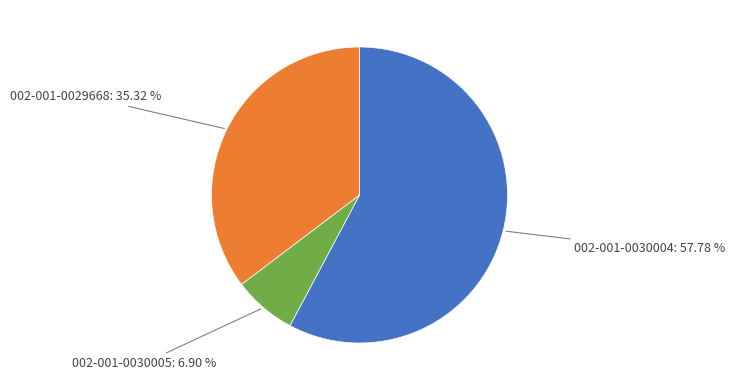

Which category has the biggest portion of the pie?

002-001-0030004